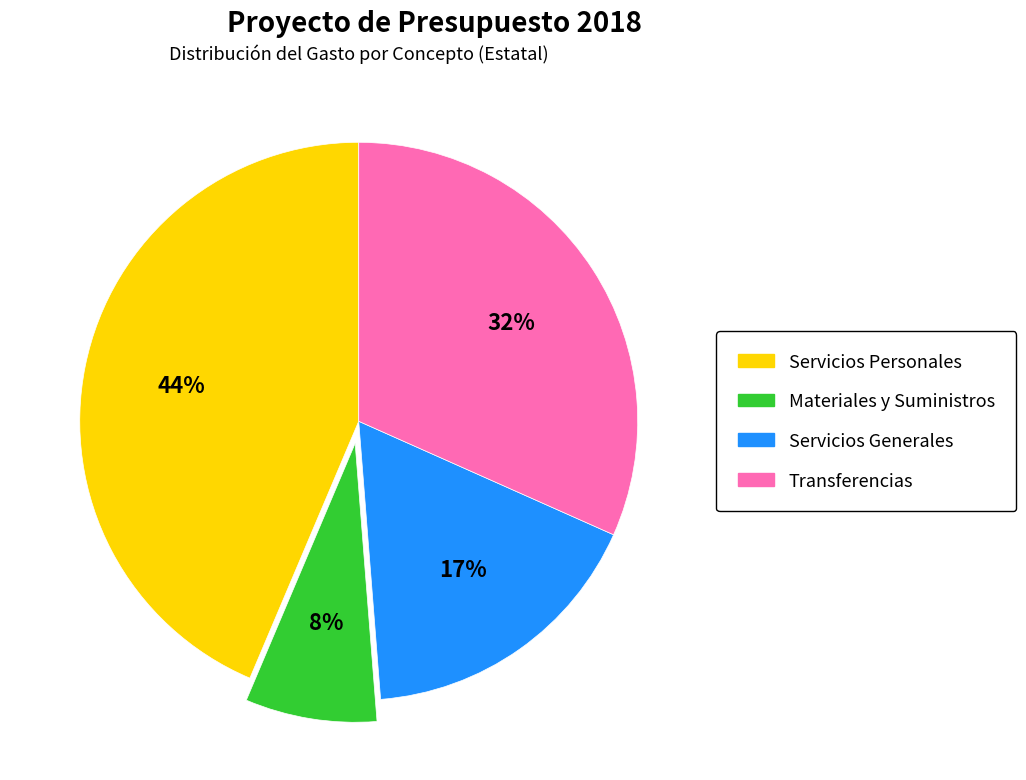

To the nearest percent, what portion does Servicios Generales represent?

17%